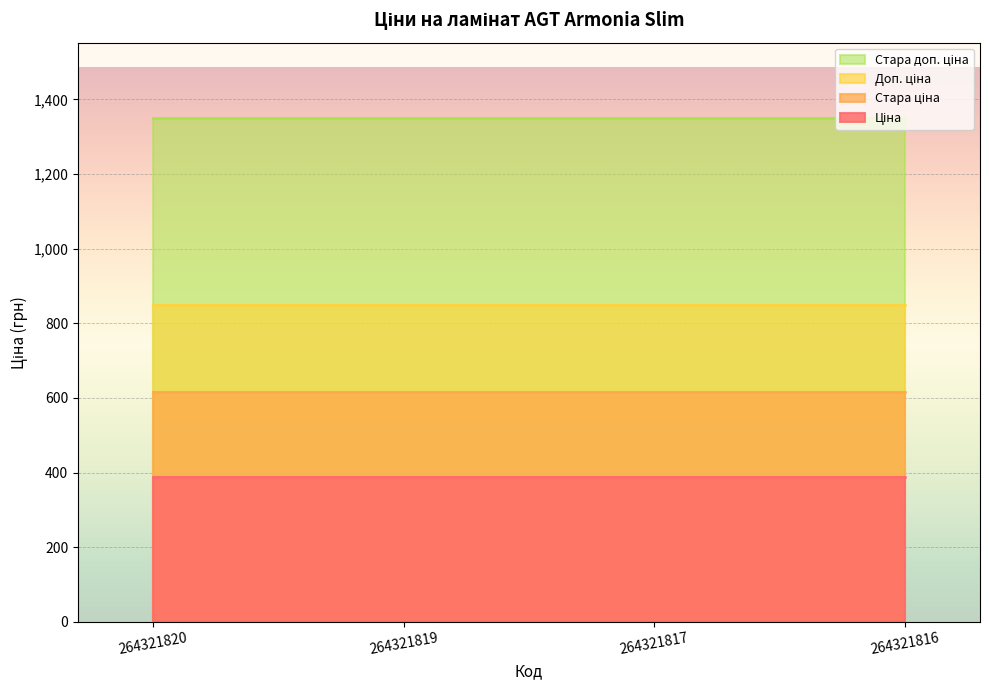

True or false: Доп. ціна and Стара доп. ціна cross at least once.

False